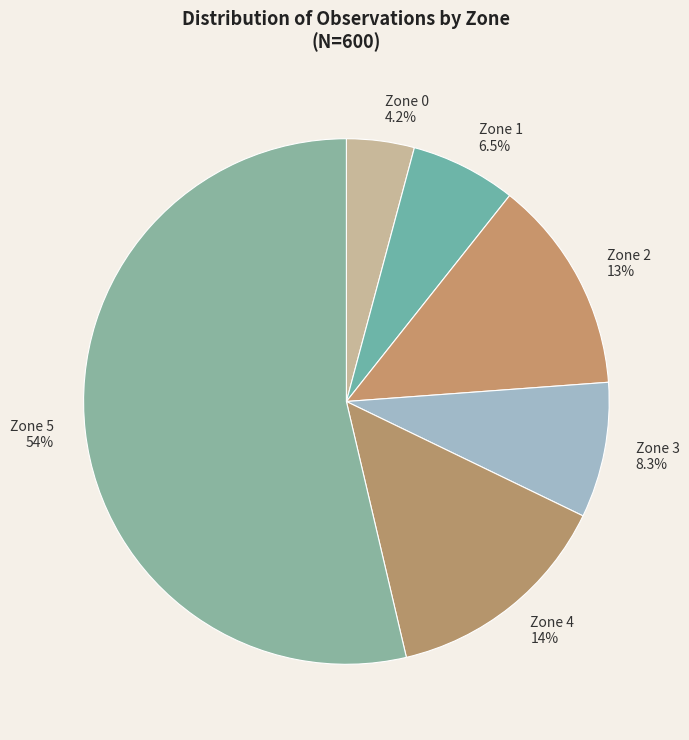

What is the majority slice?

Zone 5